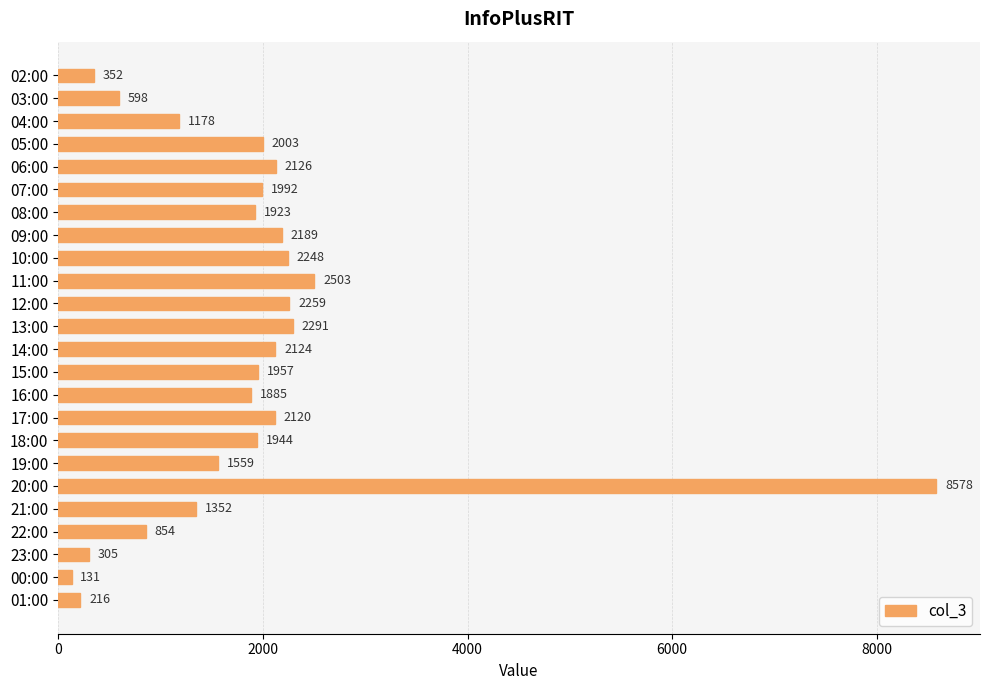

Are the bars horizontal?

Yes